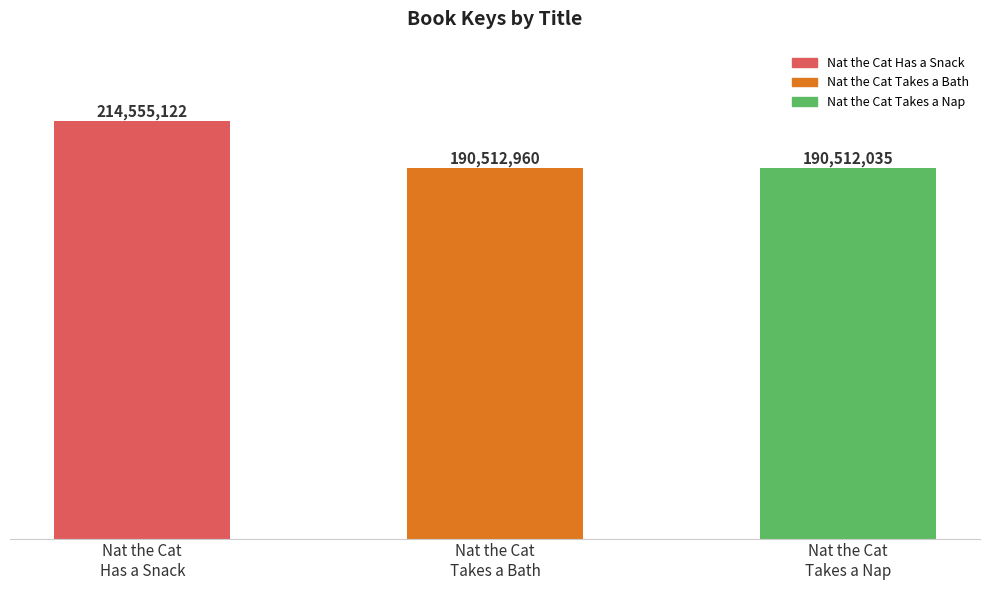

What position from the left is Nat the Cat
Takes a Bath?

2